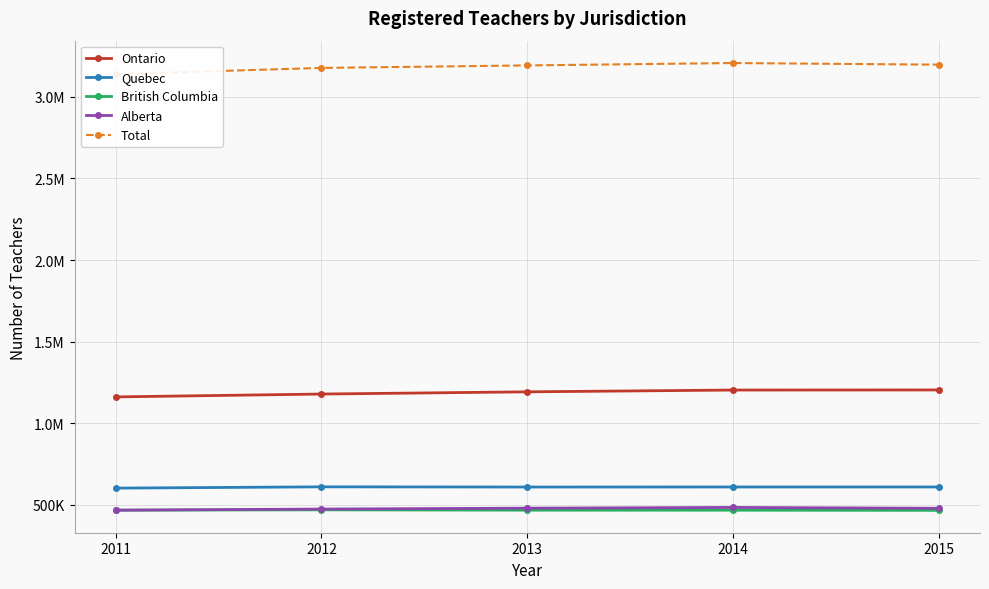

Which category has the highest value in the Quebec series?

2012